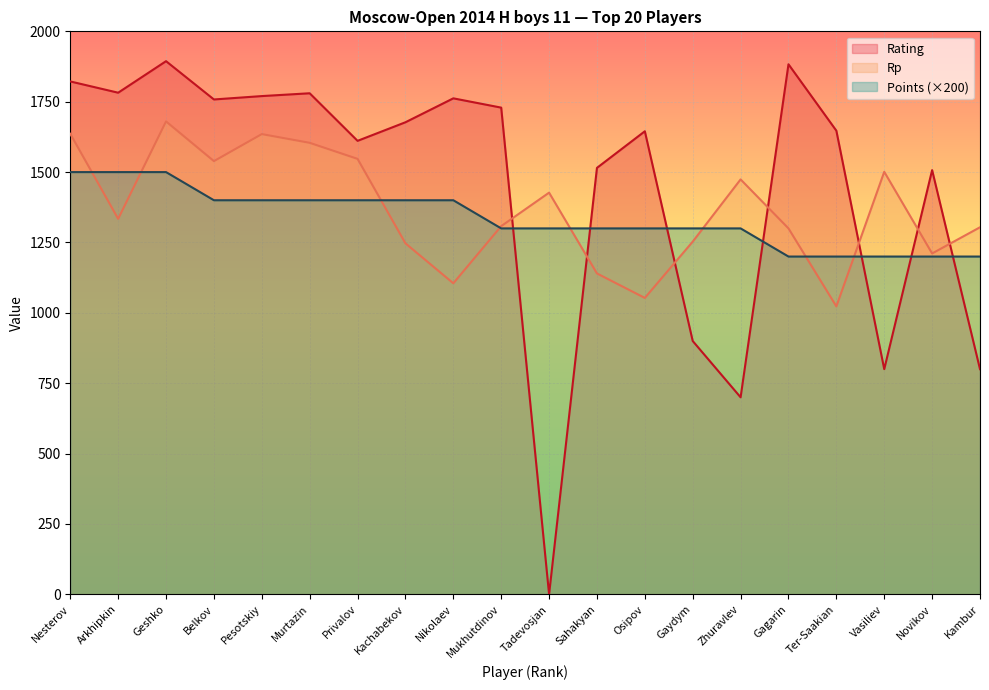

Which series has the largest total across all categories?

Rating